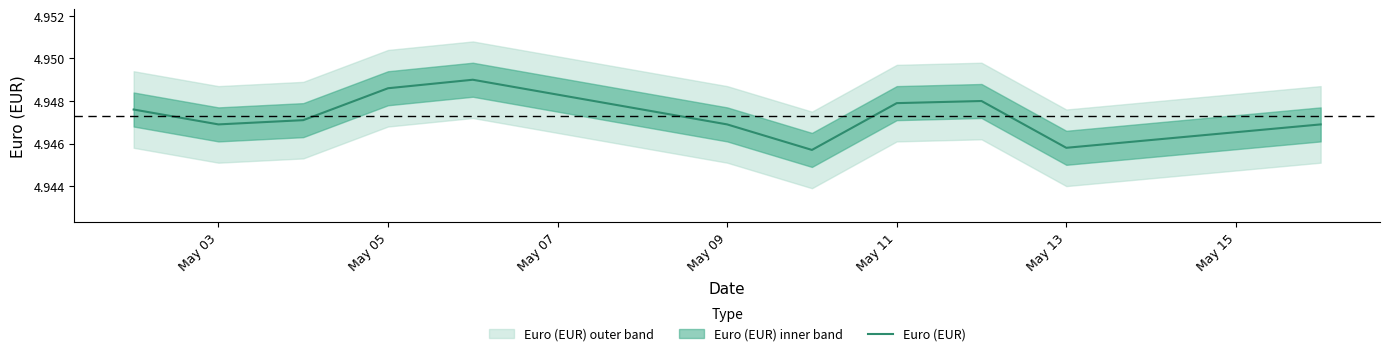

The Euro (EUR) series shows 7.1 at May 11. True or false?

False